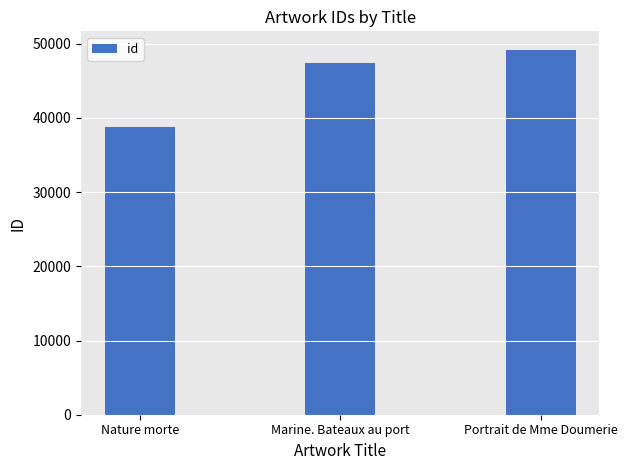

How many values are between 38707 and 49205?

3